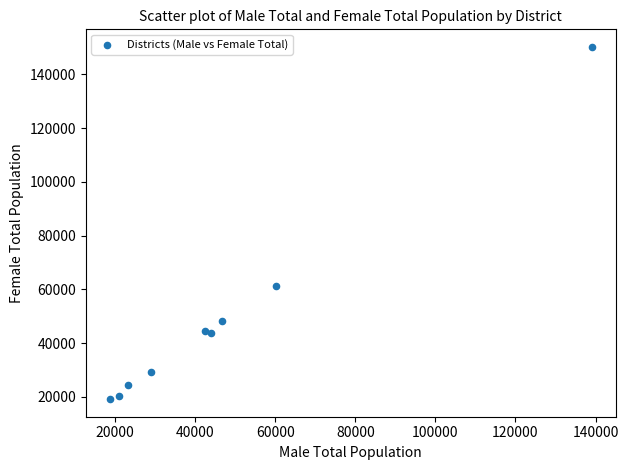

What Y value in the scatter plot is closest to 84694?

61325